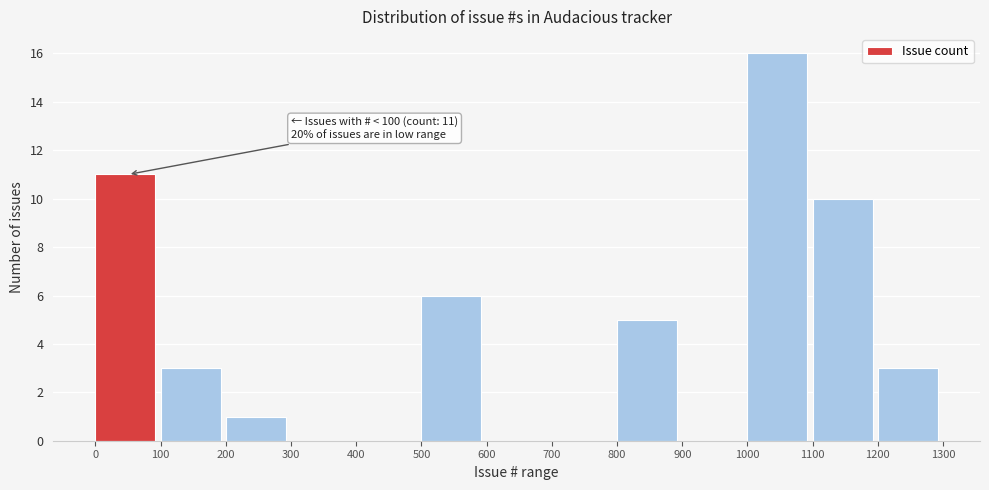

Which range on the x-axis has the tallest bar?

1000 to 1100